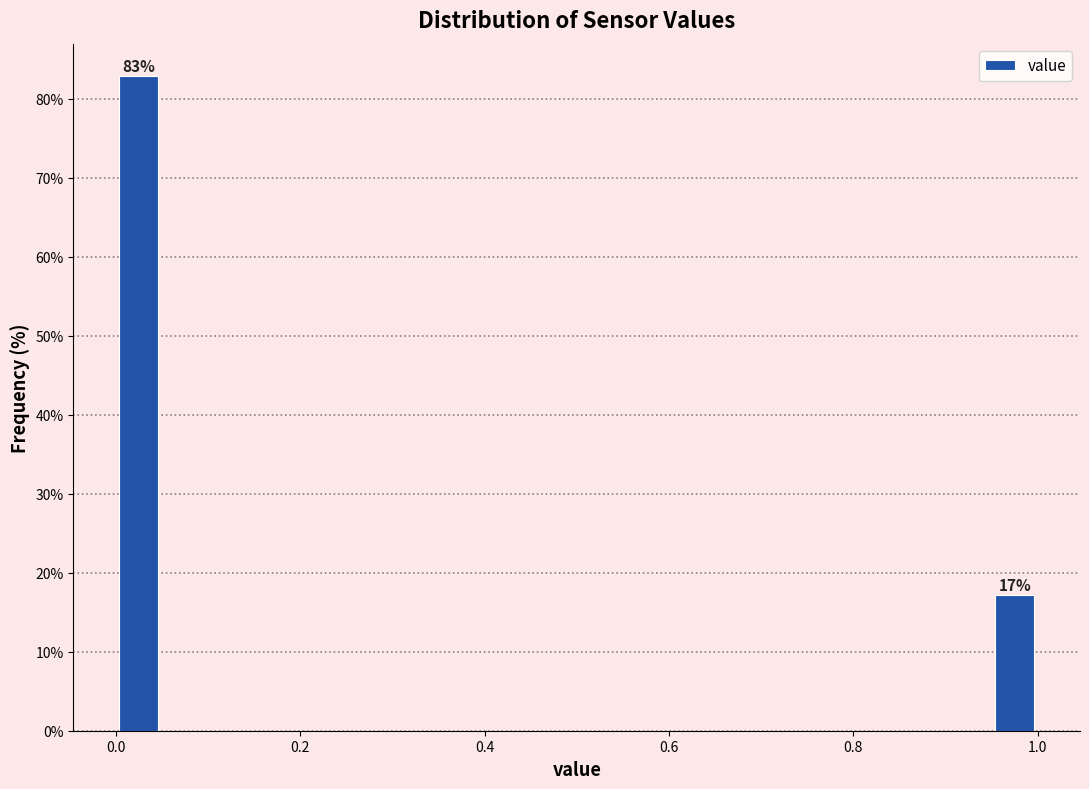

Around what value on the x-axis is the tallest bar? Give the approximate position of its centre, as read against the axis.

0.02